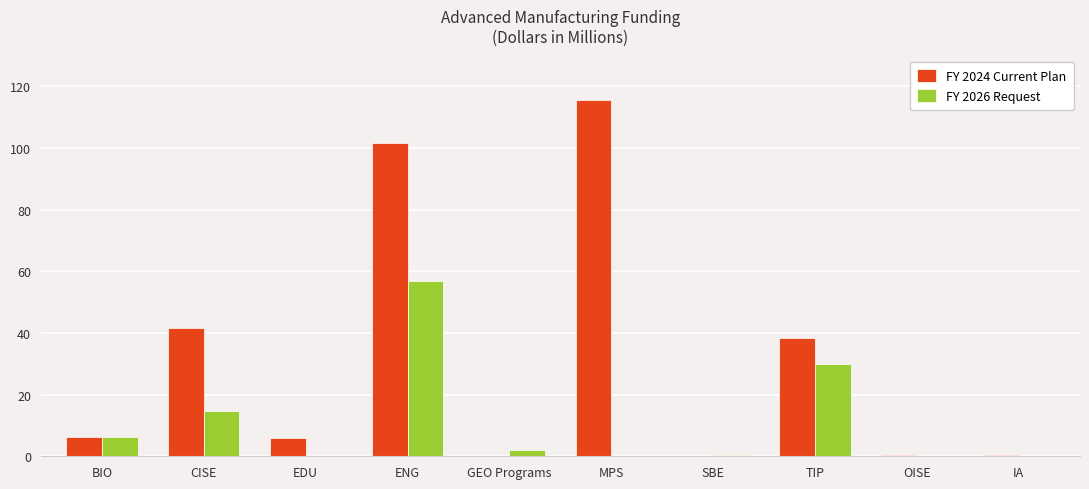

What is the sum of the FY 2024 Current Plan values at EDU and CISE?

47.6